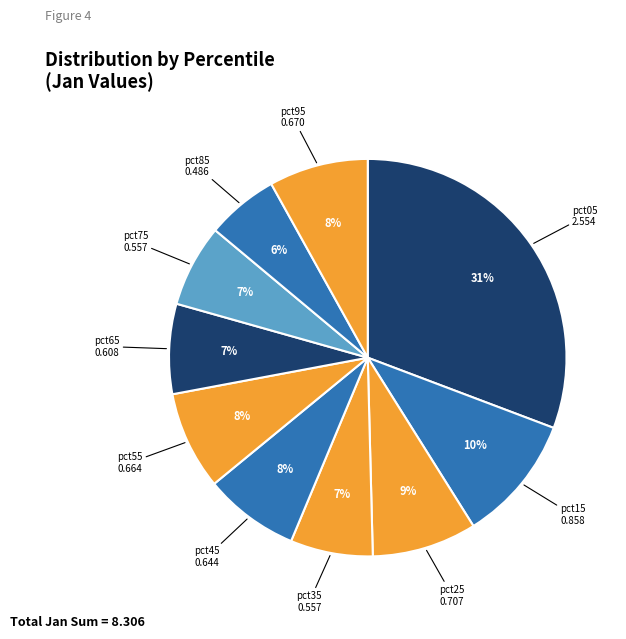

To the nearest percent, what portion does pct85 represent?

6%